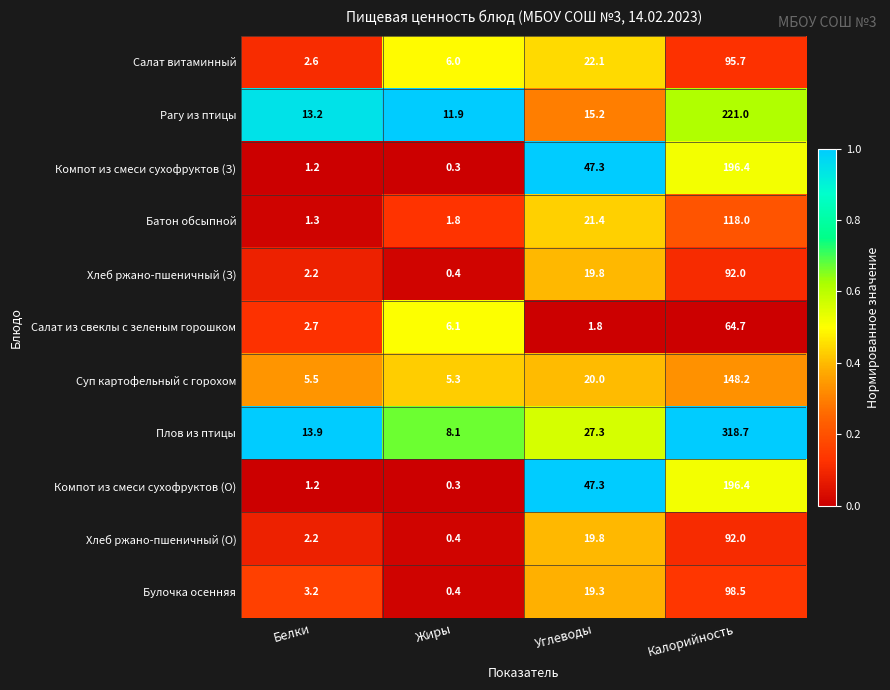

How many categories are shown in the chart?

4